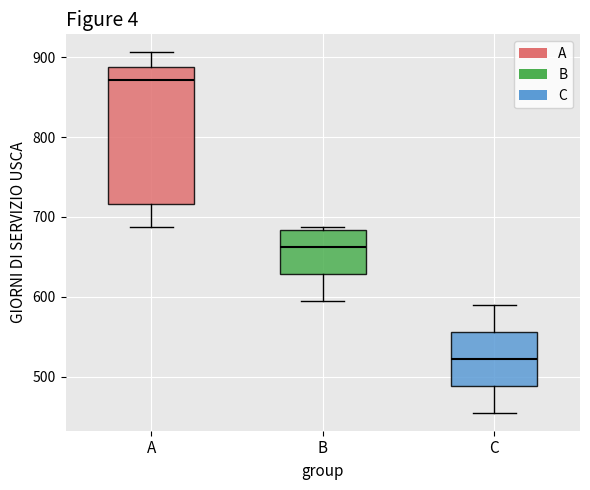

Which box is the tallest, from its lower edge to its upper edge?

A